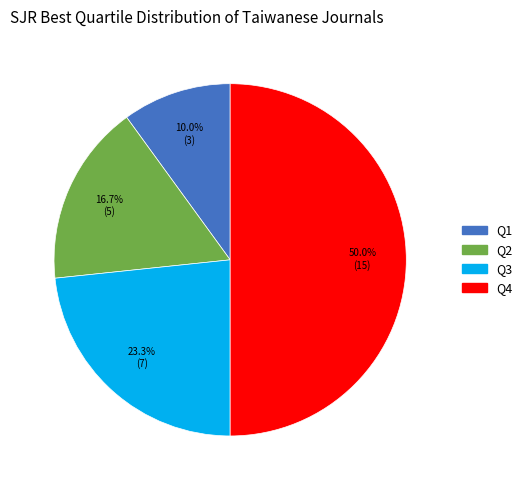

To the nearest percent, what portion does Q1 represent?

10%